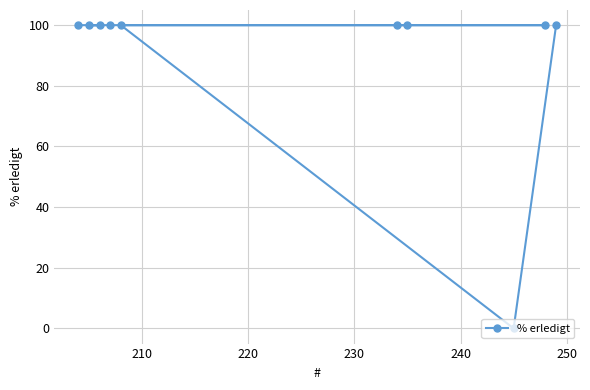

What is the difference between the maximum and minimum values?

100